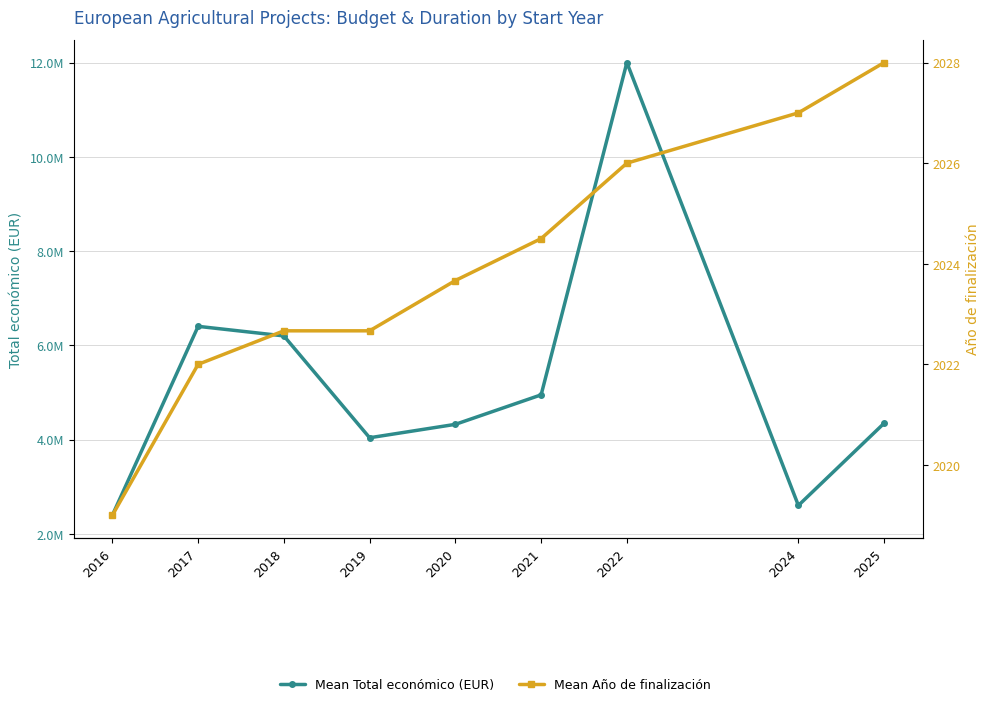

Reading right to left, transcribe all the data shown in this chart.

Mean Total económico (EUR): 4346751.3	2602034.5	11999659.0	4948847.5	4323002.3	4038394.7	6199461.0	6402314.7	2394055.3
Mean Año de finalización: 2028.0	2027.0	2026.0	2024.5	2023.7	2022.7	2022.7	2022.0	2019.0